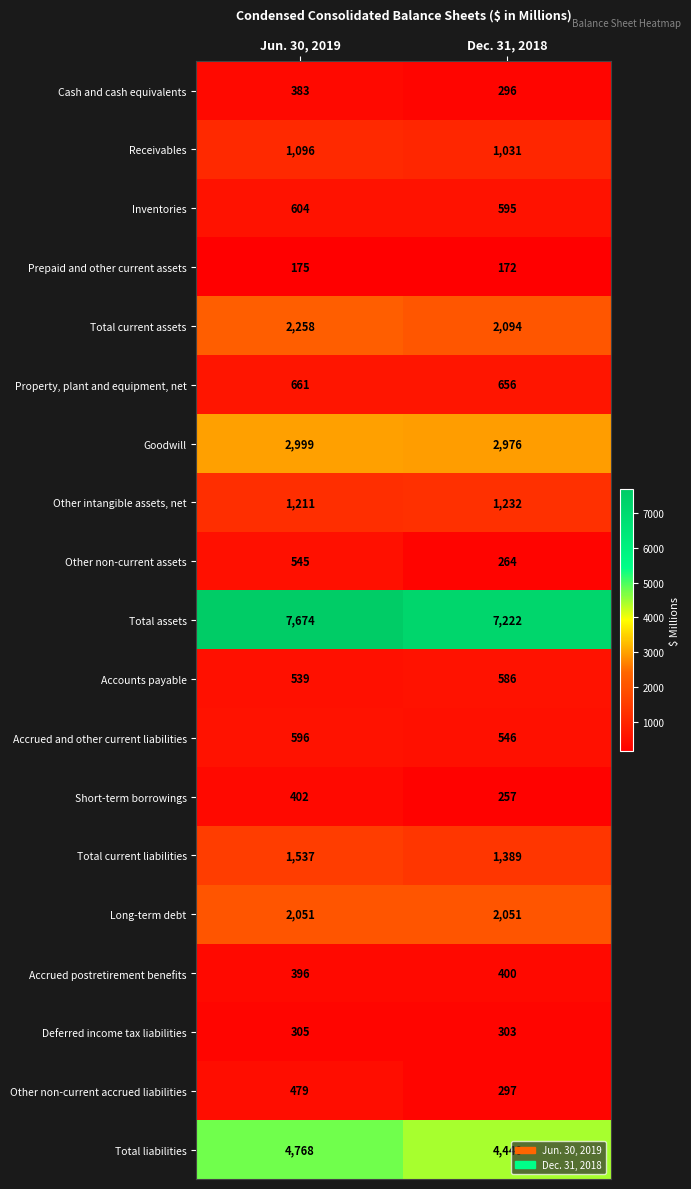

What is the sum of all Total liabilities values?

9208